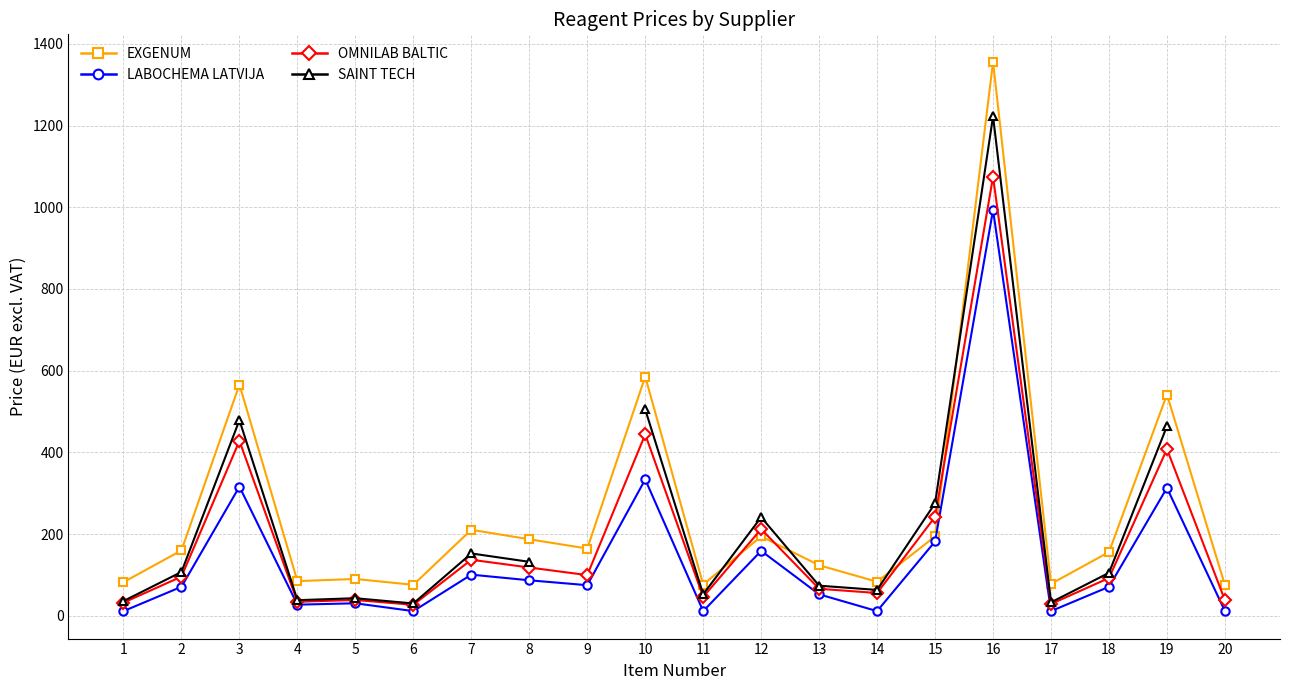

Is it true that EXGENUM equals 242.6 at 10?

False